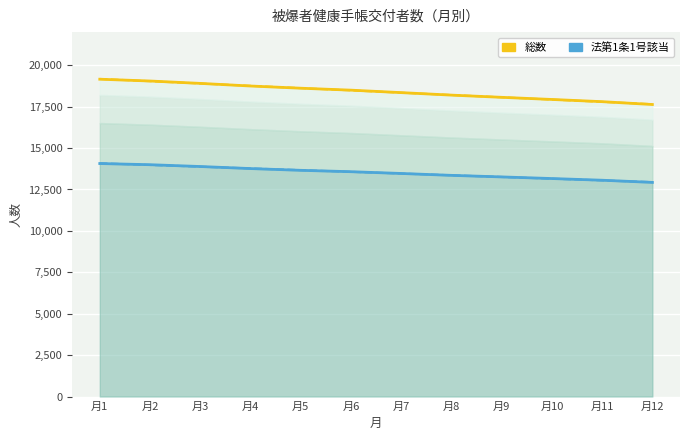

Where does the 総数（合計） series first go above 18496?

月1